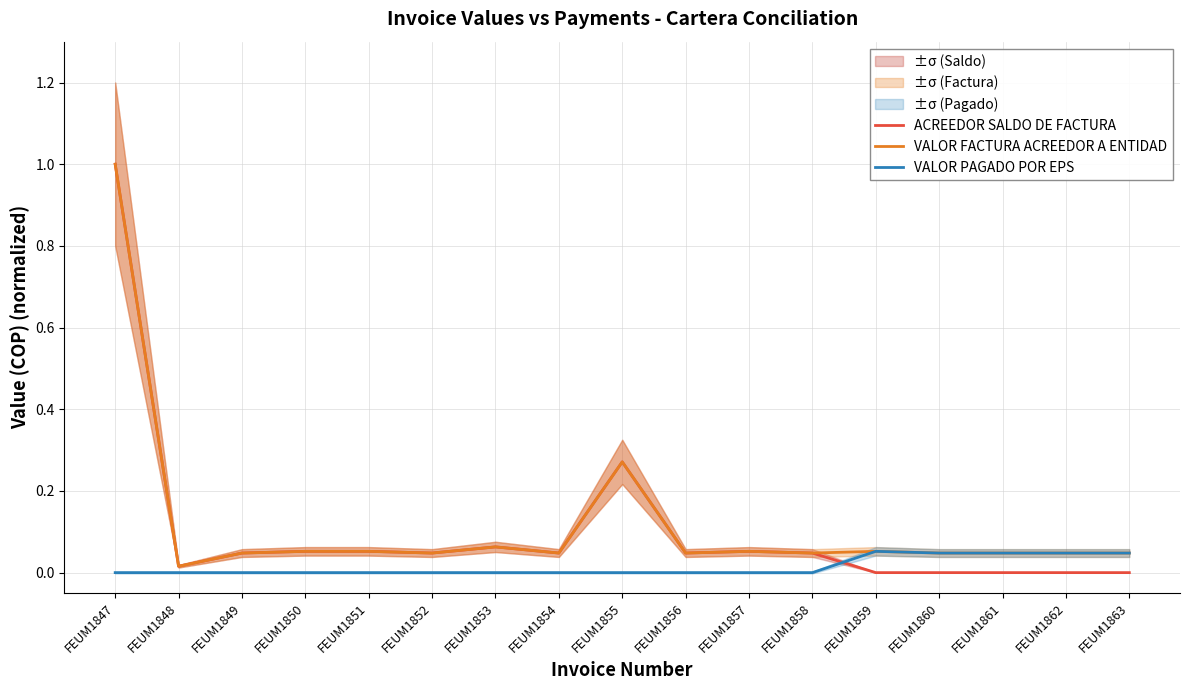

Which has a higher value, FEUM1862 or FEUM1863?

FEUM1862